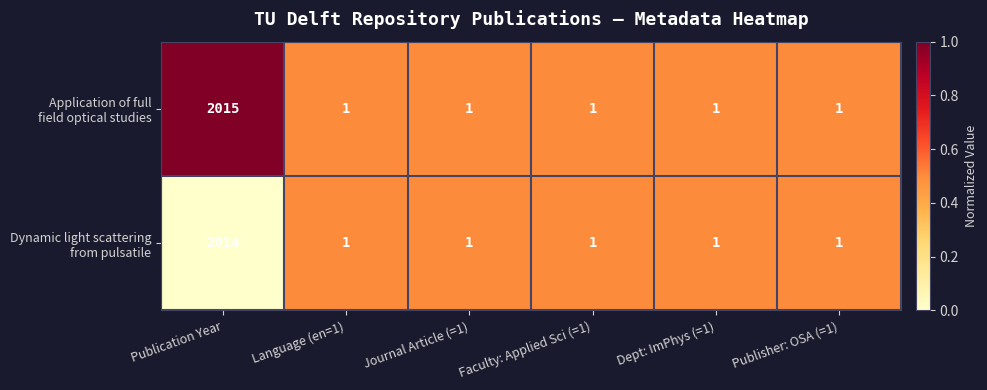

What is the maximum value shown in the chart?

2015